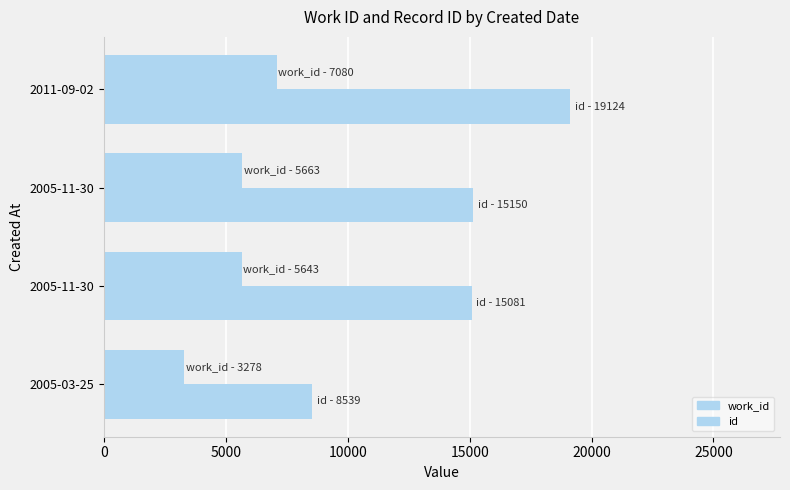

How many values in the work_id series are below 5663?

2